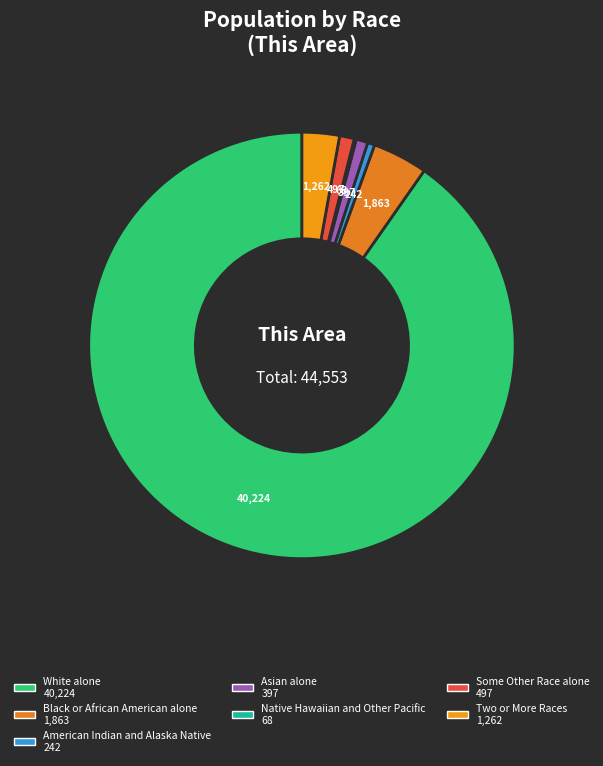

Is it true that Some Other Race alone is 1% of the pie?

True